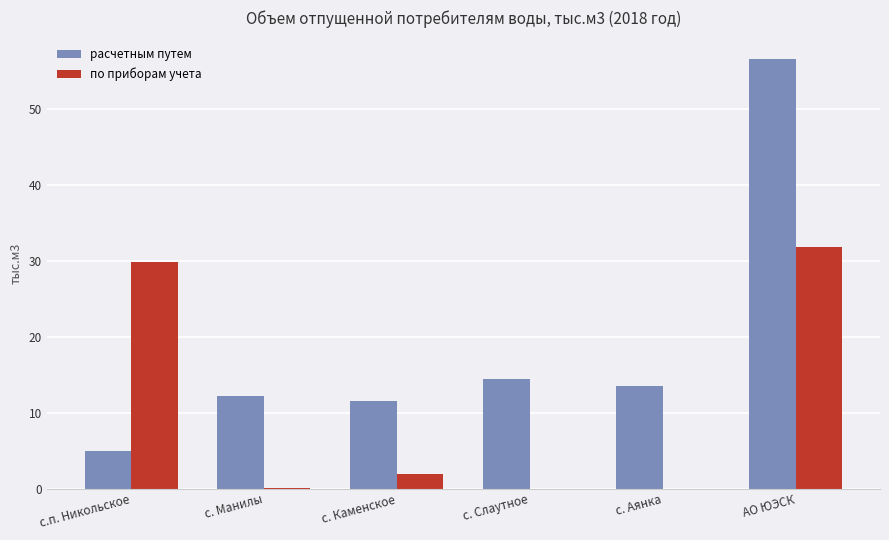

Does the chart contain stacked bars?

No